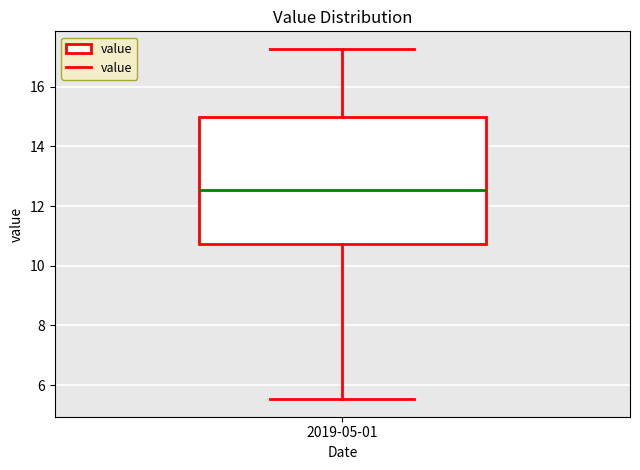

Read this box plot against the y-axis: the position of the median line, the range covered by the box, and the ends of both whiskers. The values are not printed on the chart, so give them approximately, as read against the axis.

median 12.6, box 10.8 to 15.0, whiskers 5.6 to 17.2